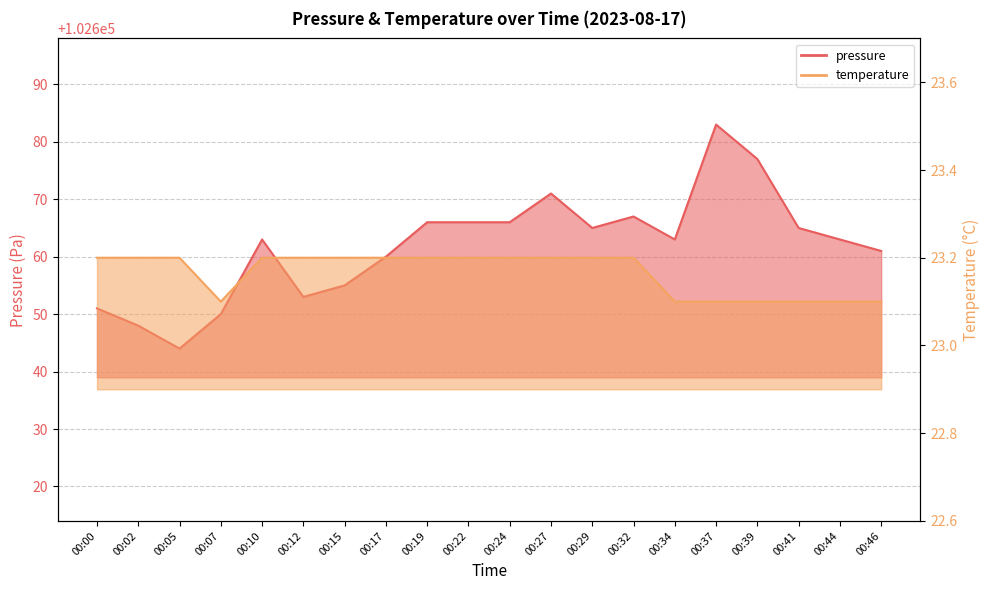

List the series in order of their overall mean, lowest first.

temperature, pressure